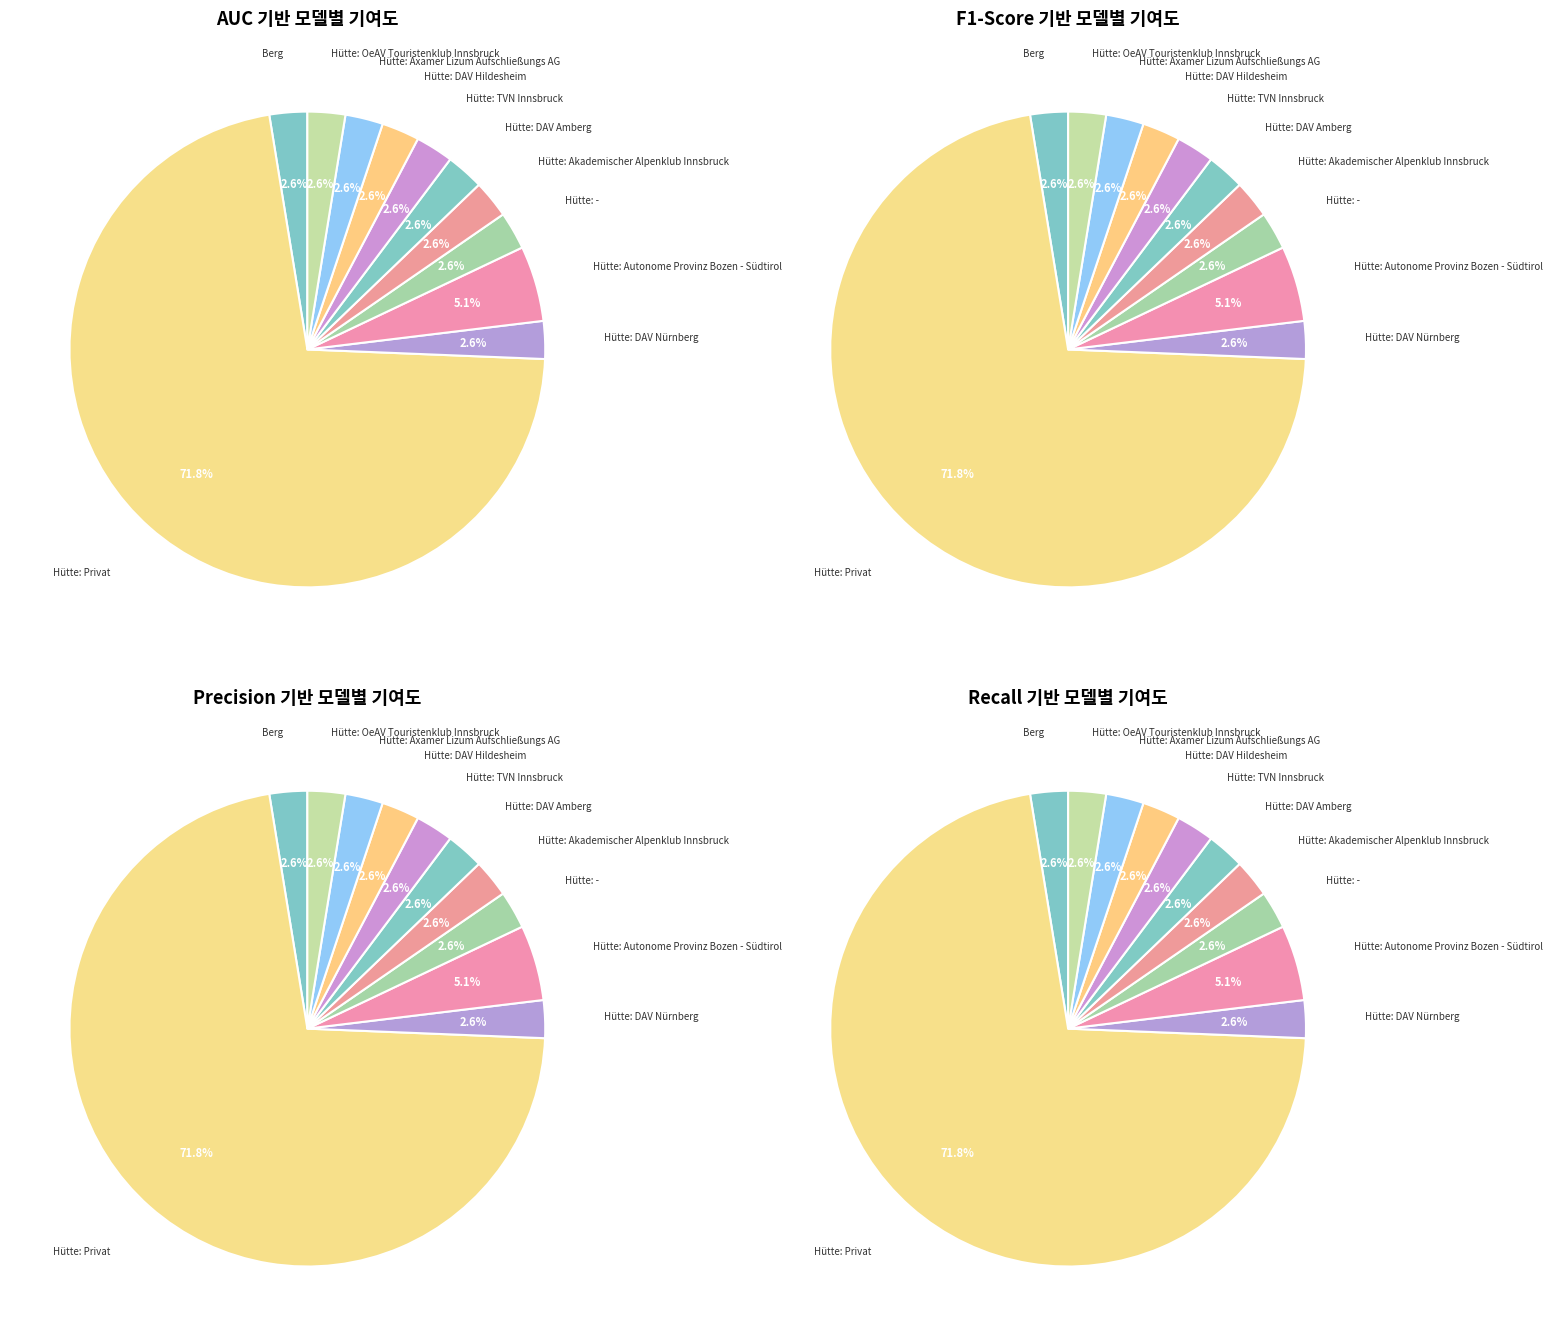

Which slice represents more than half of the pie?

Hütte: Privat